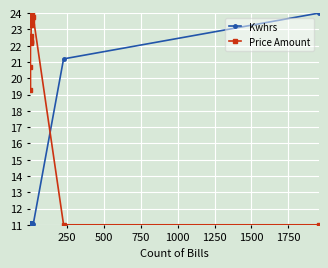

Which series has the largest total across all categories?

Price Amount